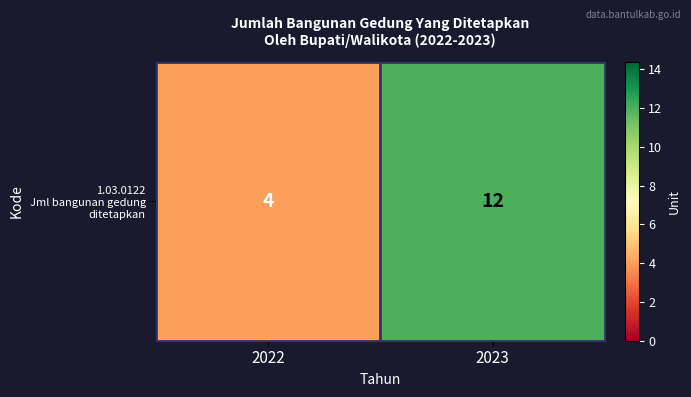

Approximately how many times larger is the value at 2022 compared to 2023?

0.3